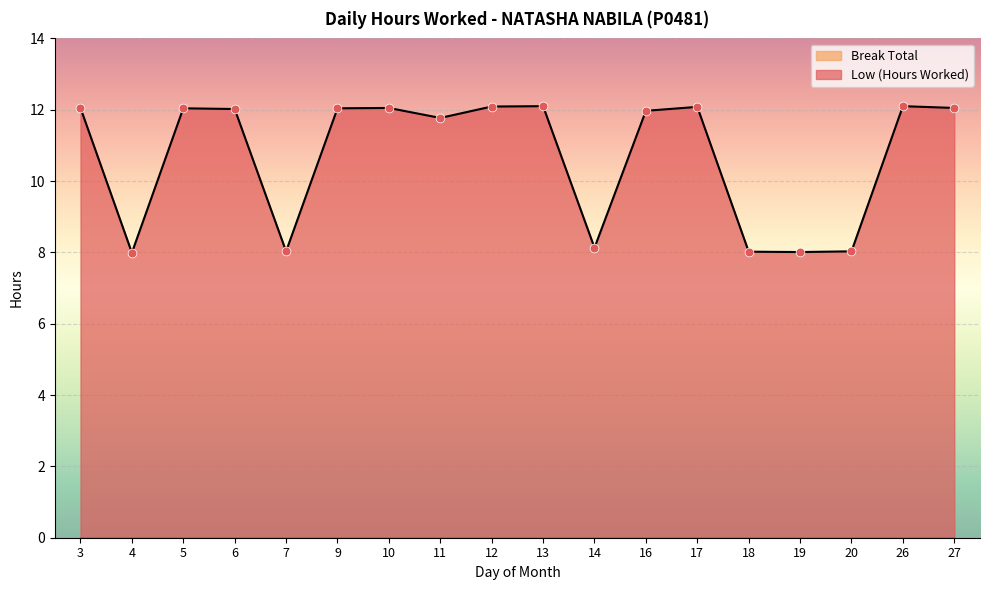

Which has a higher value, 18 or 7?

7